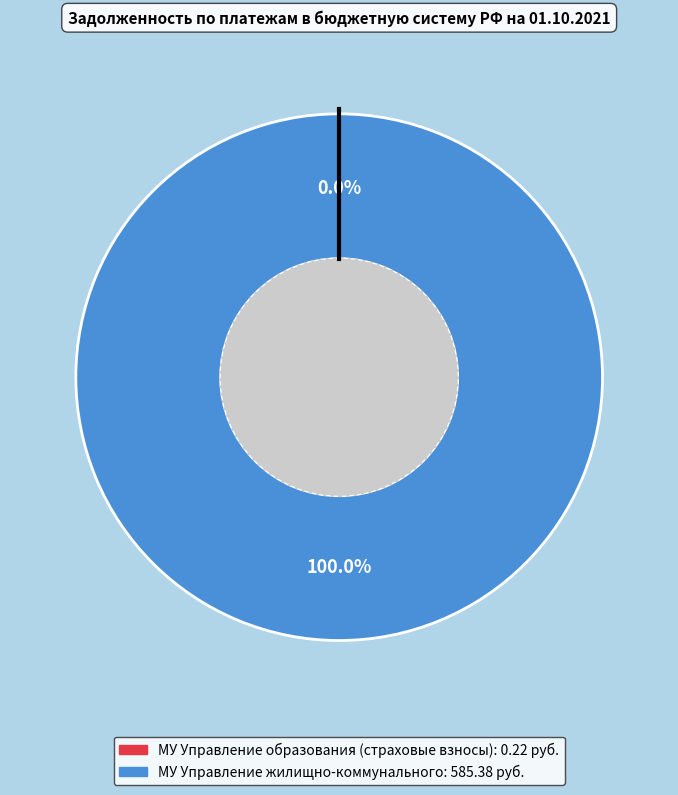

Is it true that МУ Управление жилищно-коммунального is 93% of the pie?

False